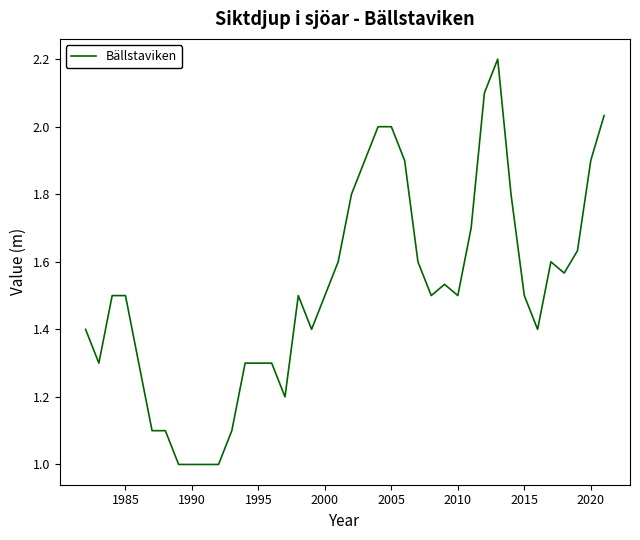

What is the minimum value shown in the chart?

1.0